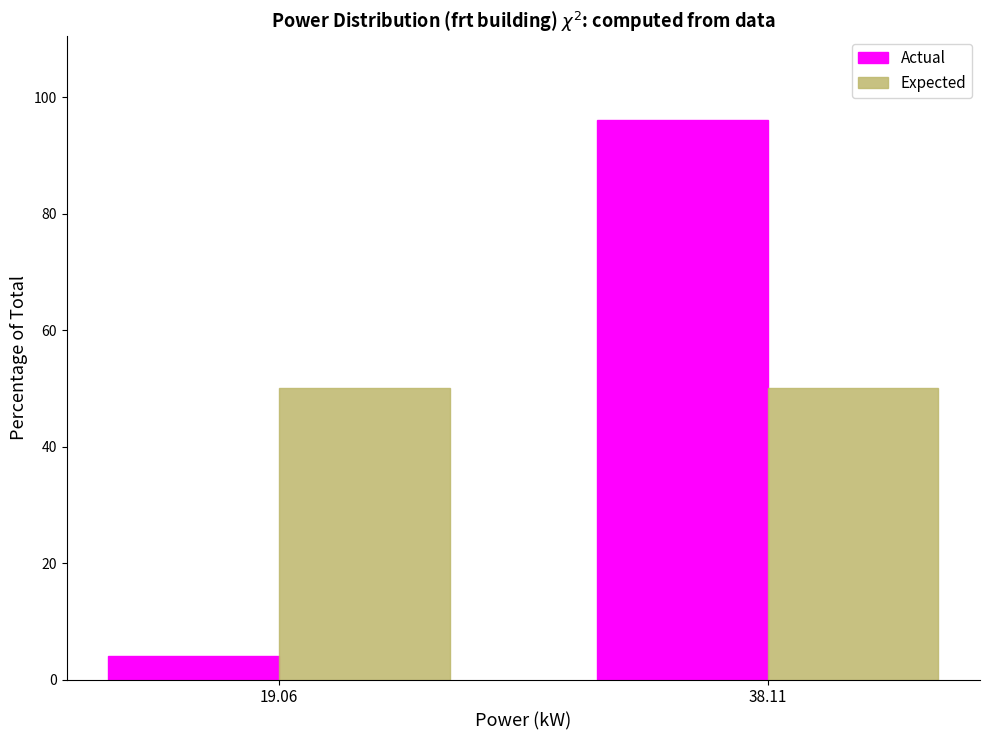

Reading left to right, what are all the values shown in this chart?

Actual: 4	96
Expected: 50	50